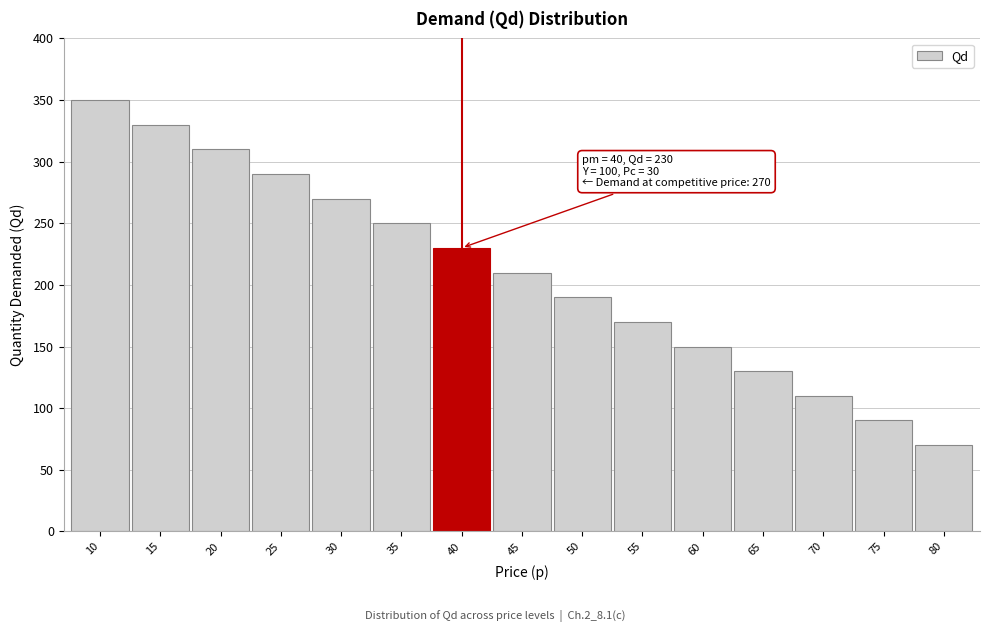

Reading left to right, transcribe all the data shown in this chart.

10=350	15=330	20=310	25=290	30=270	35=250	40=230	45=210	50=190	55=170	60=150	65=130	70=110	75=90	80=70